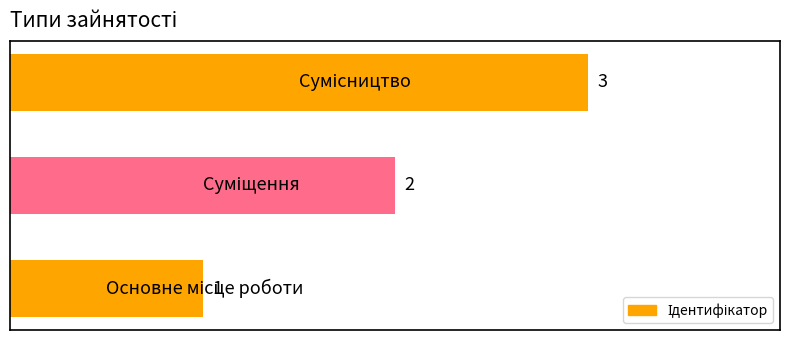

What is the greatest value displayed?

3